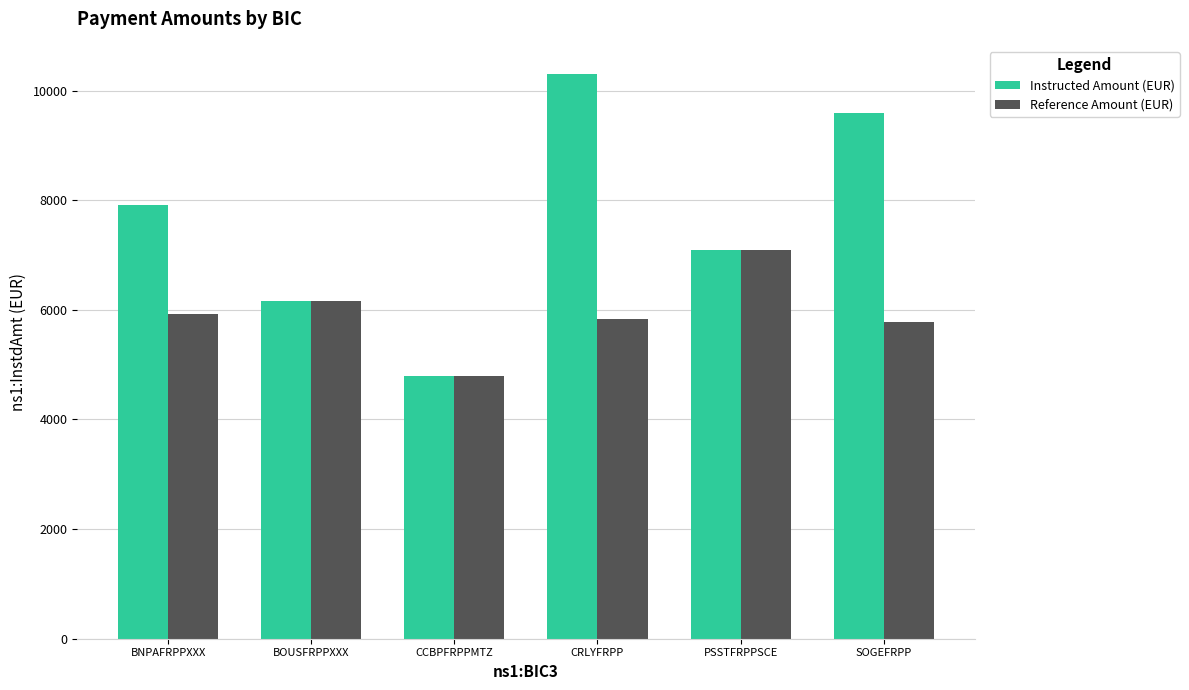

What are all the series names shown in the legend?

Instructed Amount (EUR), Reference Amount (EUR)